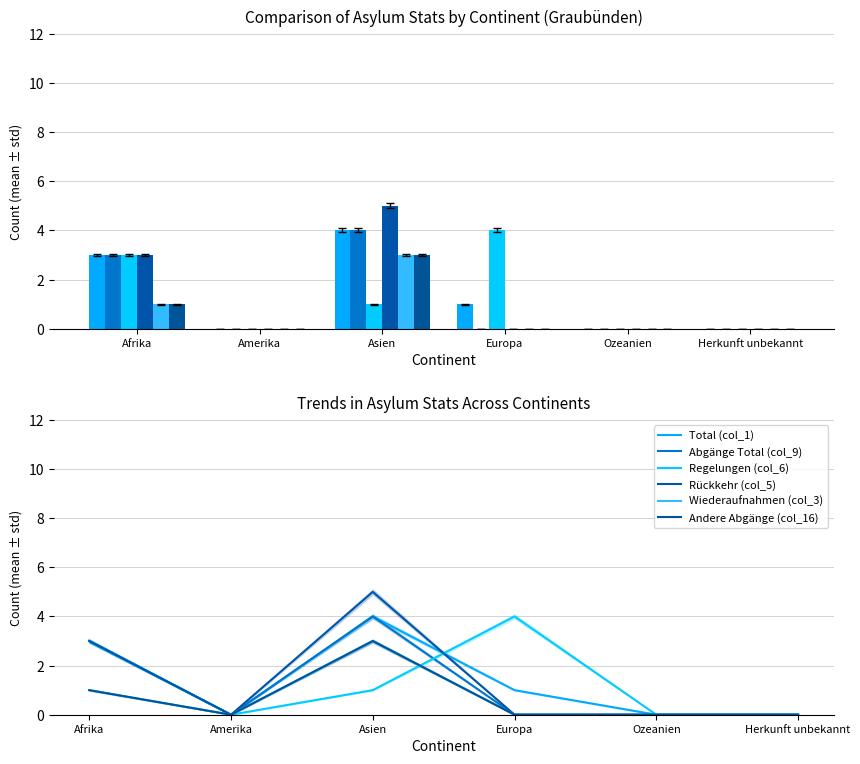

Which series has the largest total across all categories?

Total (col_1)